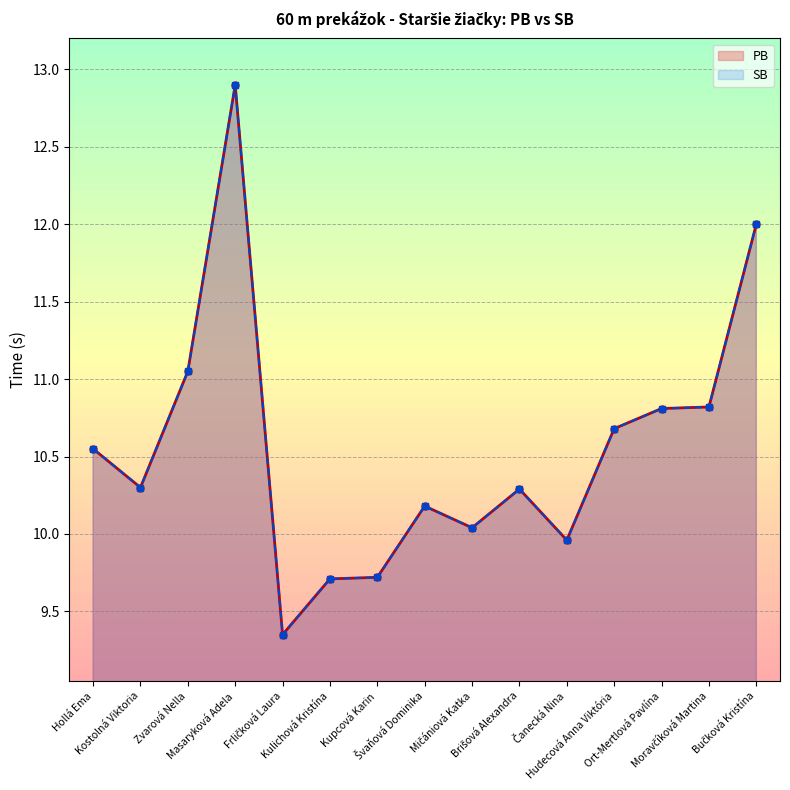

Rank the categories by SB value from highest to lowest.

Masaryková Adela, Bučková Kristína, Zvarová Nella, Moravčíková Martina, Ort-Mertlová Pavlína, Hudecová Anna Viktória, Hollá Ema, Kostolná Viktoria, Brišová Alexandra, Švaňová Dominika, Mičániová Katka, Čanecká Nina, Kupcová Karin, Kulichová Kristína, Frličková Laura